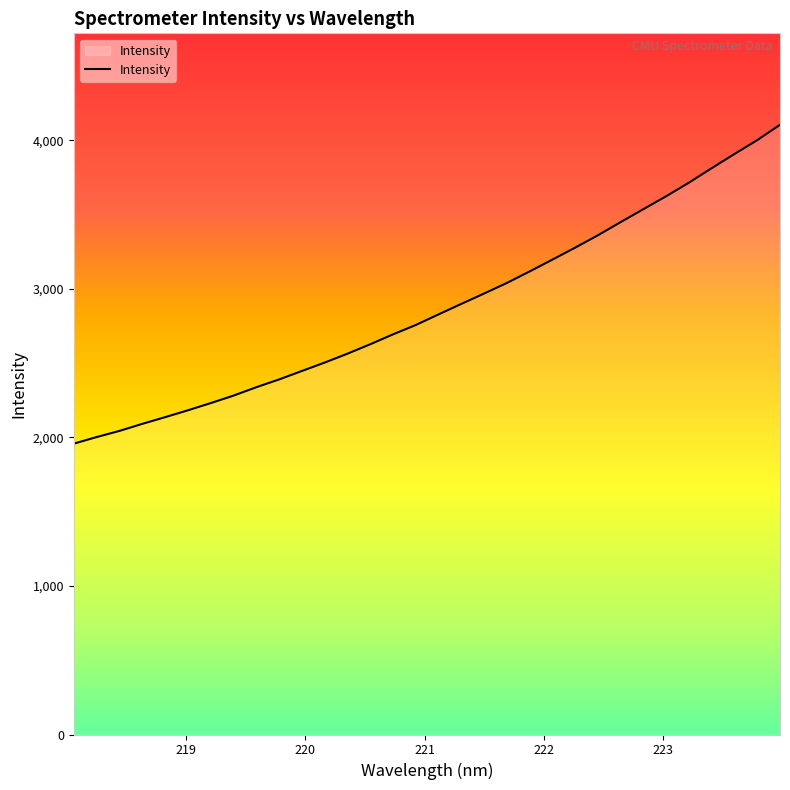

What is the smallest value displayed?

1957.4